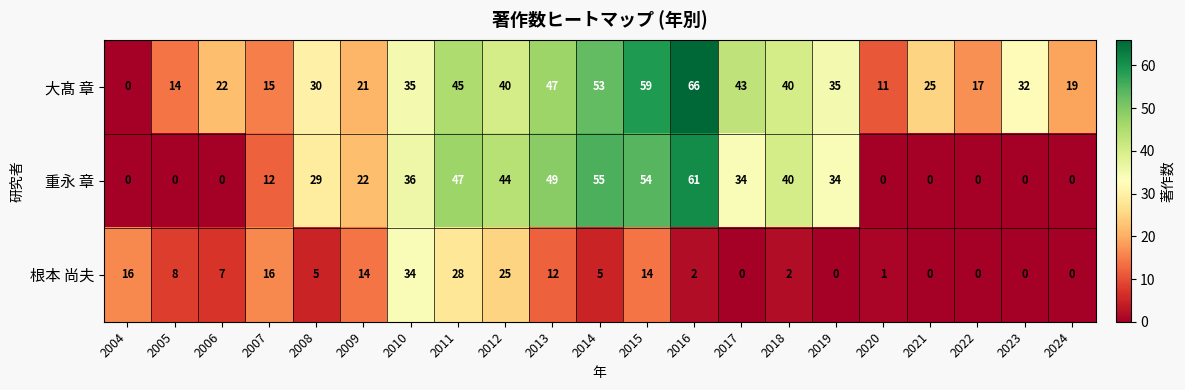

The 重永 章 series shows 33 at 2021. True or false?

False